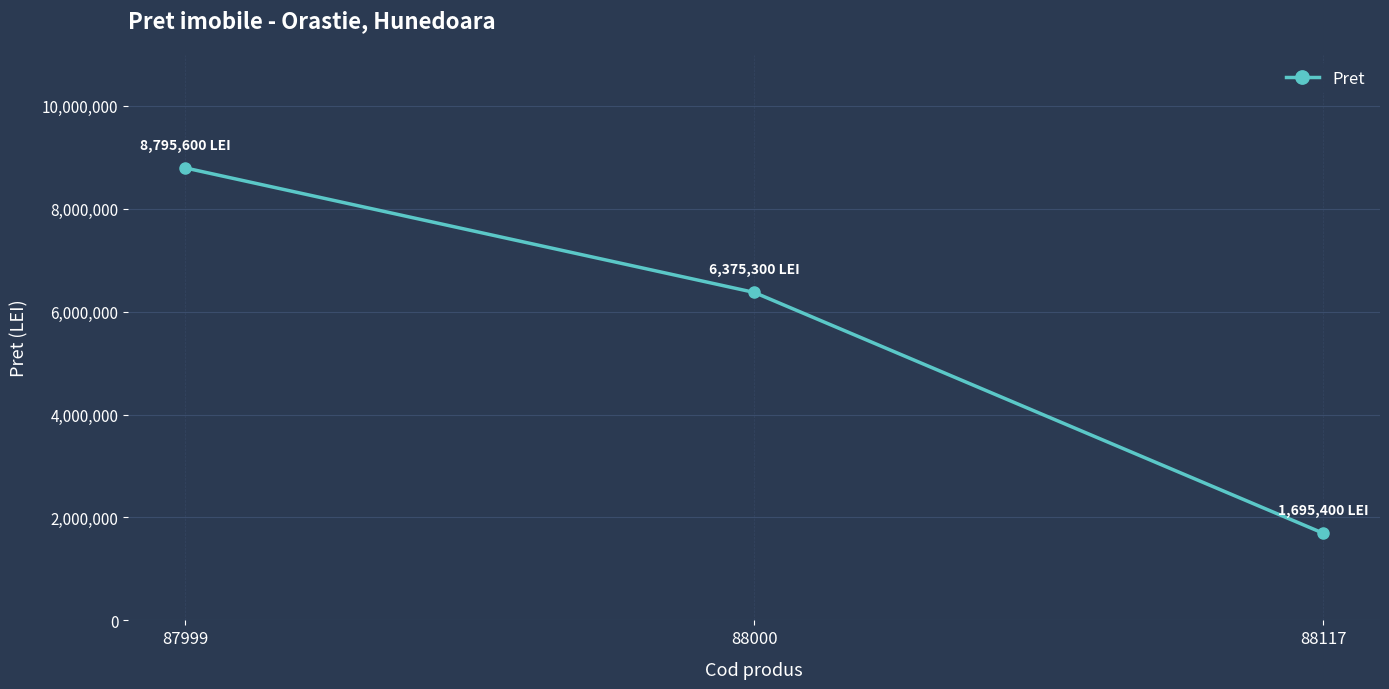

What is the greatest value displayed?

8795600